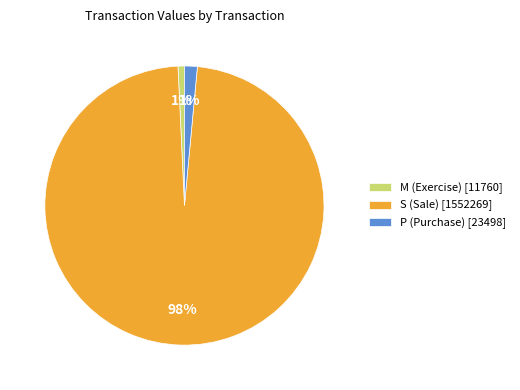

Do M (Exercise) [11760] and S (Sale) [1552269] together represent more than half of the pie?

Yes